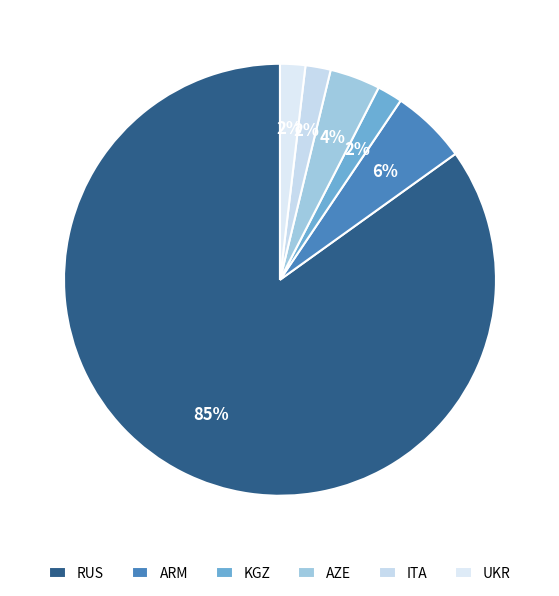

Is it true that UKR is 1% of the pie?

False